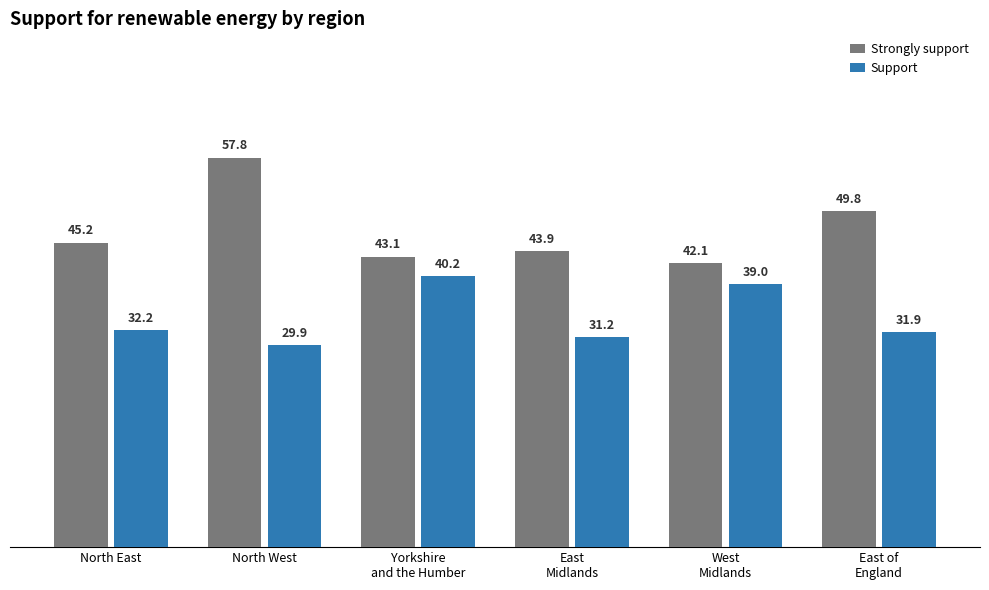

Are the bars horizontal?

No